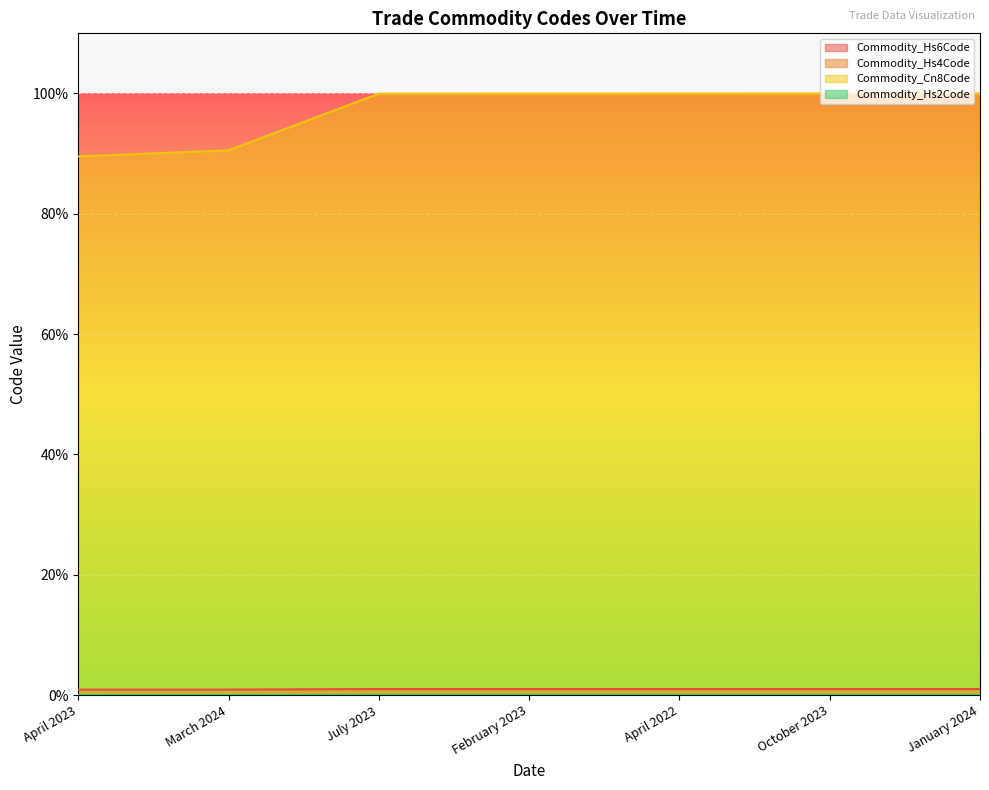

True or false: Commodity_Hs2Code has a value of 0.0 at April 2023.

True